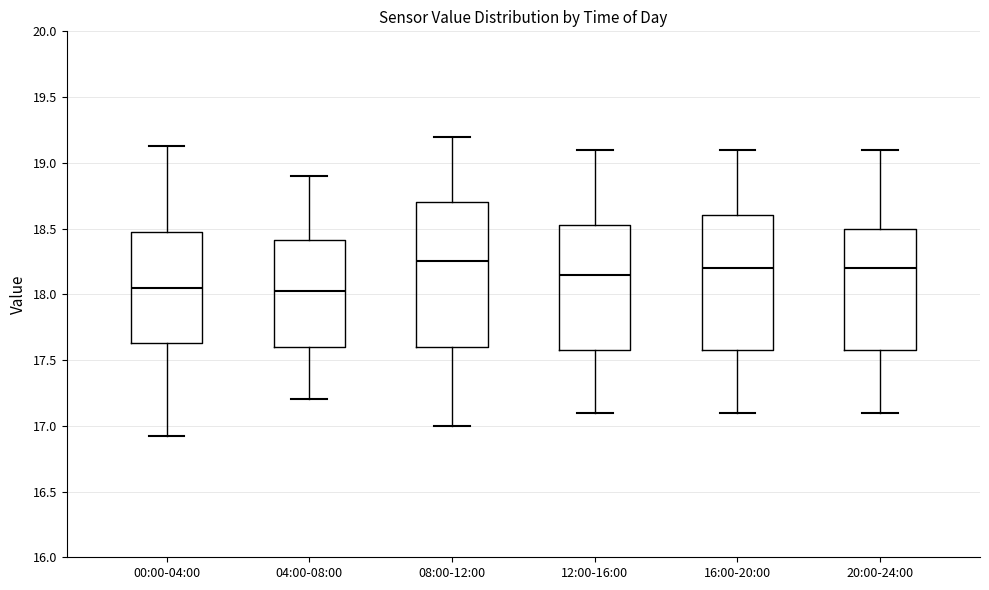

Reading left to right, read every box against the y-axis: the position of its median line, the range the box covers, and the ends of its whiskers. The values are not printed on the chart, so give them approximately, as read against the axis.

00:00-04:00: median 18.05, box 17.65 to 18.45, whiskers 16.90 to 19.15
04:00-08:00: median 18.05, box 17.60 to 18.40, whiskers 17.20 to 18.90
08:00-12:00: median 18.25, box 17.60 to 18.70, whiskers 17.00 to 19.20
12:00-16:00: median 18.15, box 17.60 to 18.55, whiskers 17.10 to 19.10
16:00-20:00: median 18.20, box 17.60 to 18.60, whiskers 17.10 to 19.10
20:00-24:00: median 18.20, box 17.60 to 18.50, whiskers 17.10 to 19.10